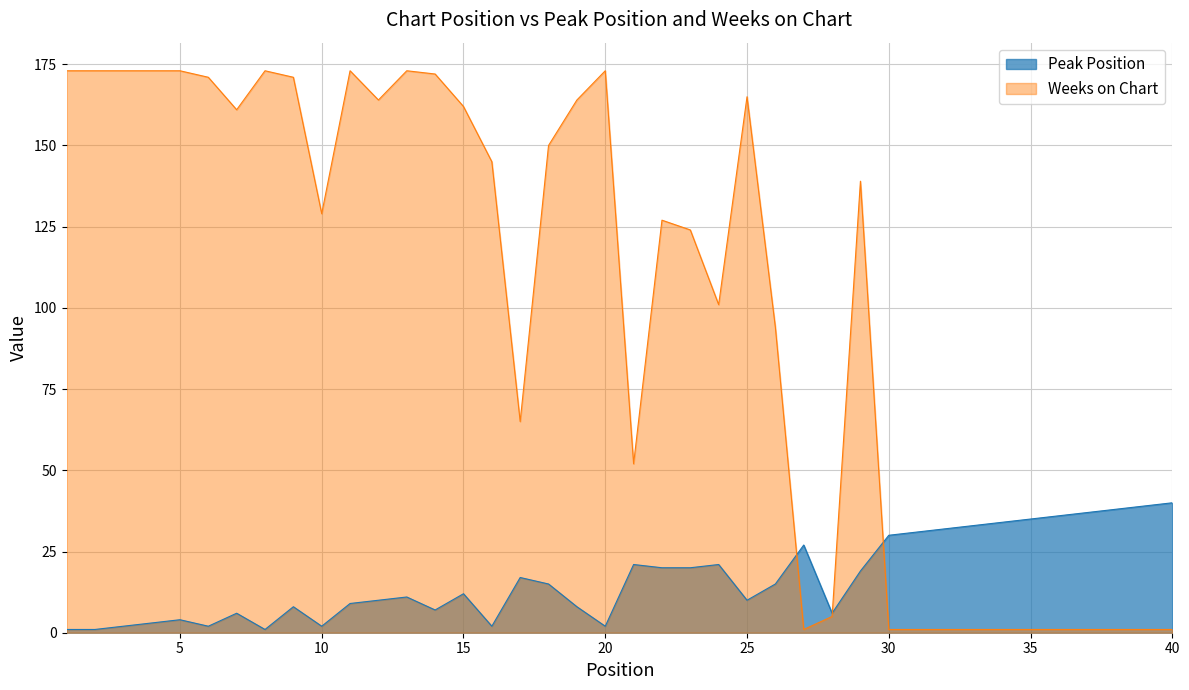

At which label does Weeks on Chart first exceed 139?

1